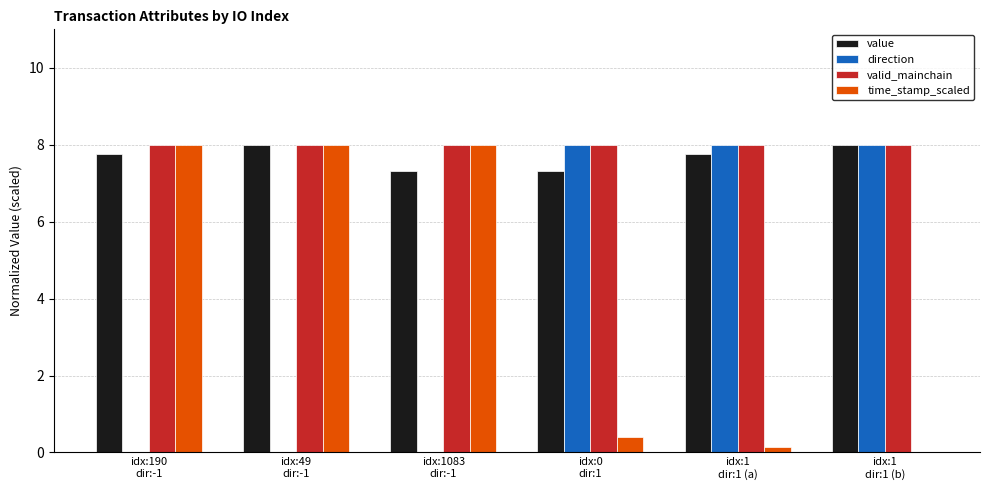

Reading left to right, transcribe all the data shown in this chart.

value: 7.7	8.0	7.3	7.3	7.7	8.0
direction: 0.0	0.0	0.0	8.0	8.0	8.0
valid_mainchain: 8.0	8.0	8.0	8.0	8.0	8.0
time_stamp_scaled: 8.0	8.0	8.0	0.4	0.1	0.0